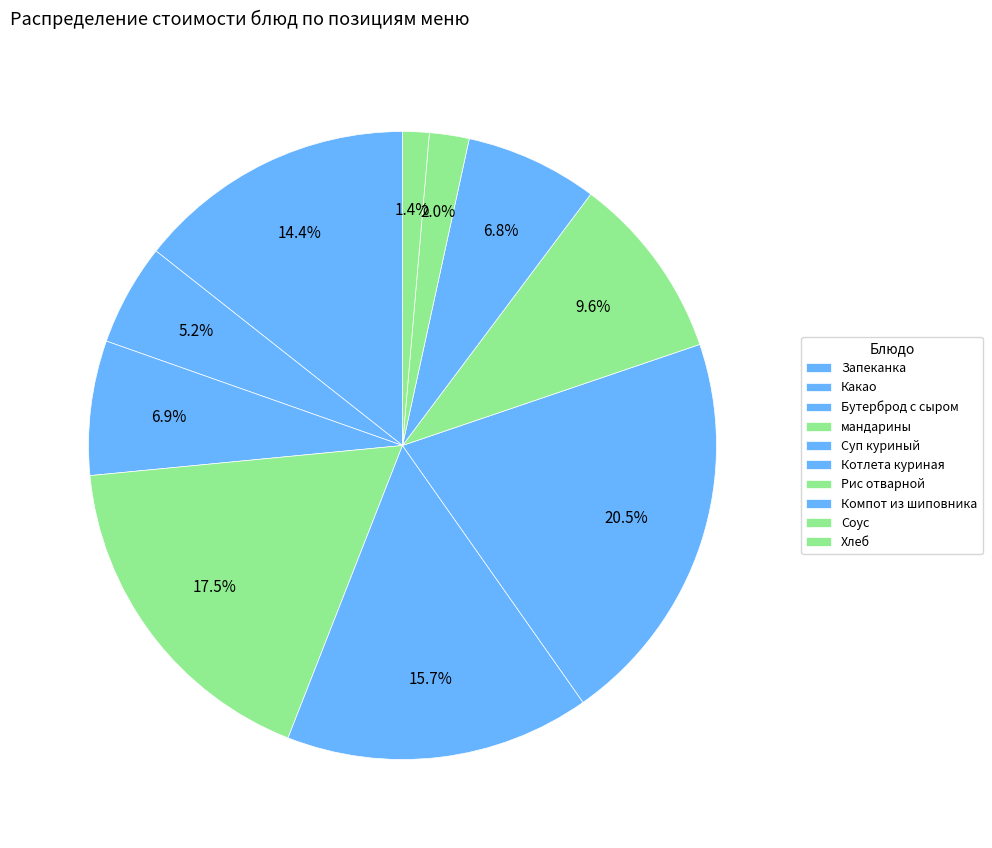

What is the ratio of the value at Рис отварной to the value at Запеканка?

0.7